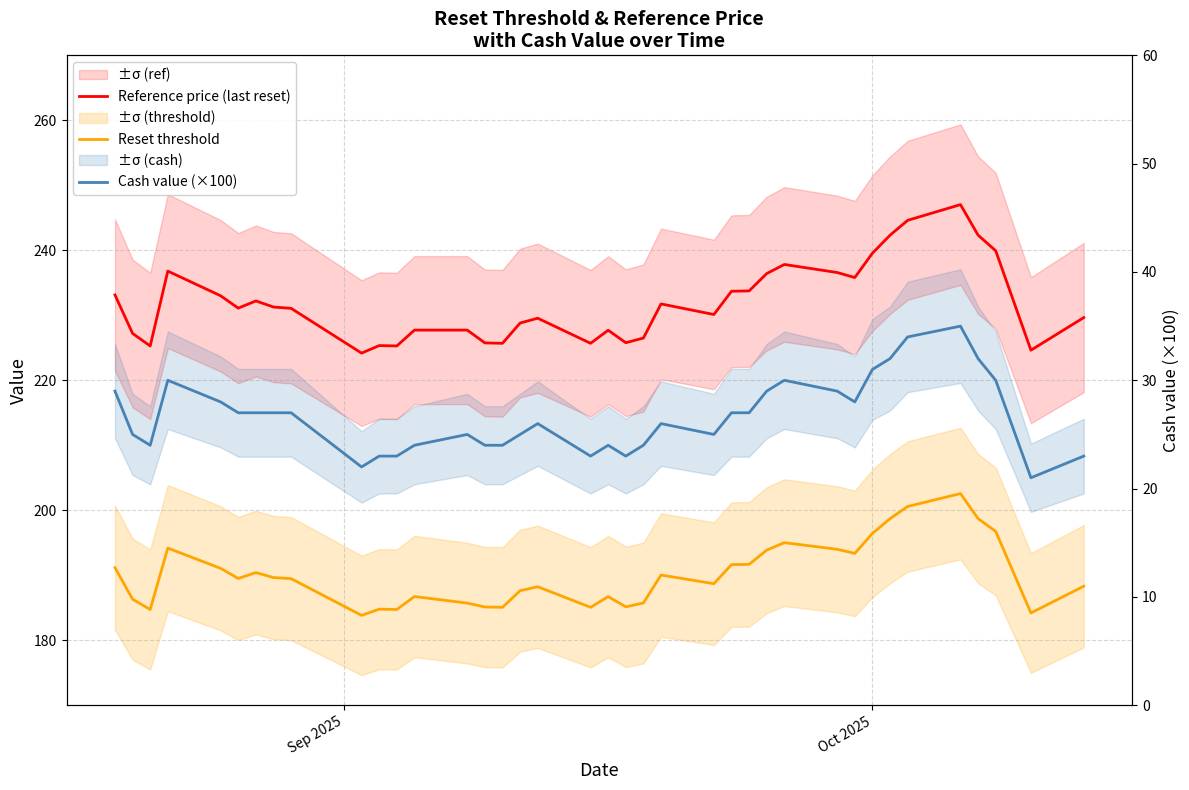

What is the label of the 38th point from the right?

Sep 2025